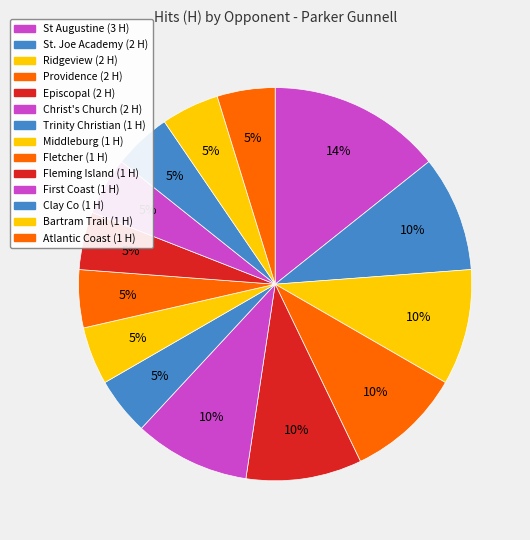

How many segments does this pie chart have?

14